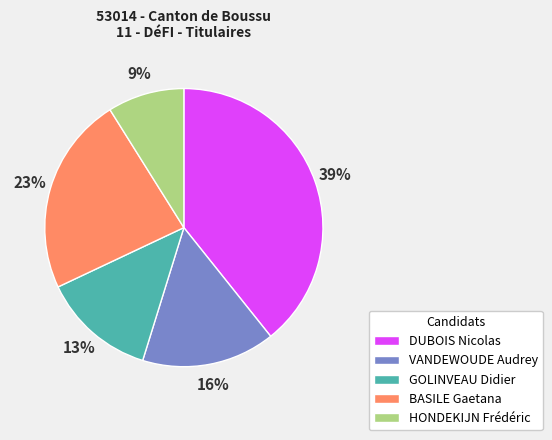

Is the sum of HONDEKIJN Frédéric and GOLINVEAU Didier greater than half?

No